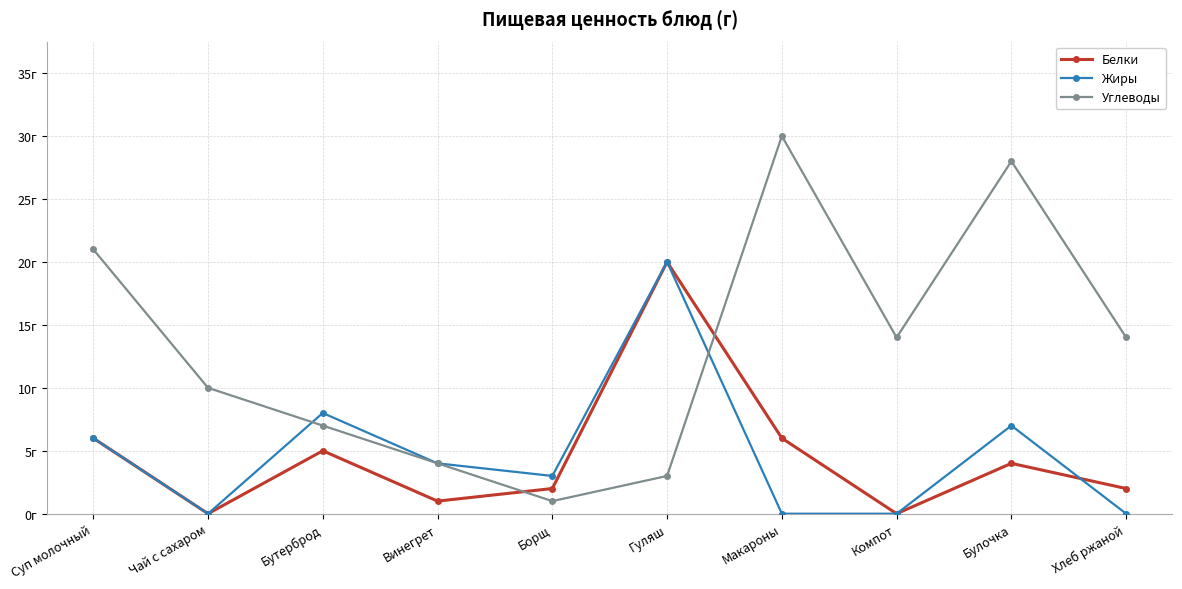

Where is the first local maximum for Белки?

Бутерброд